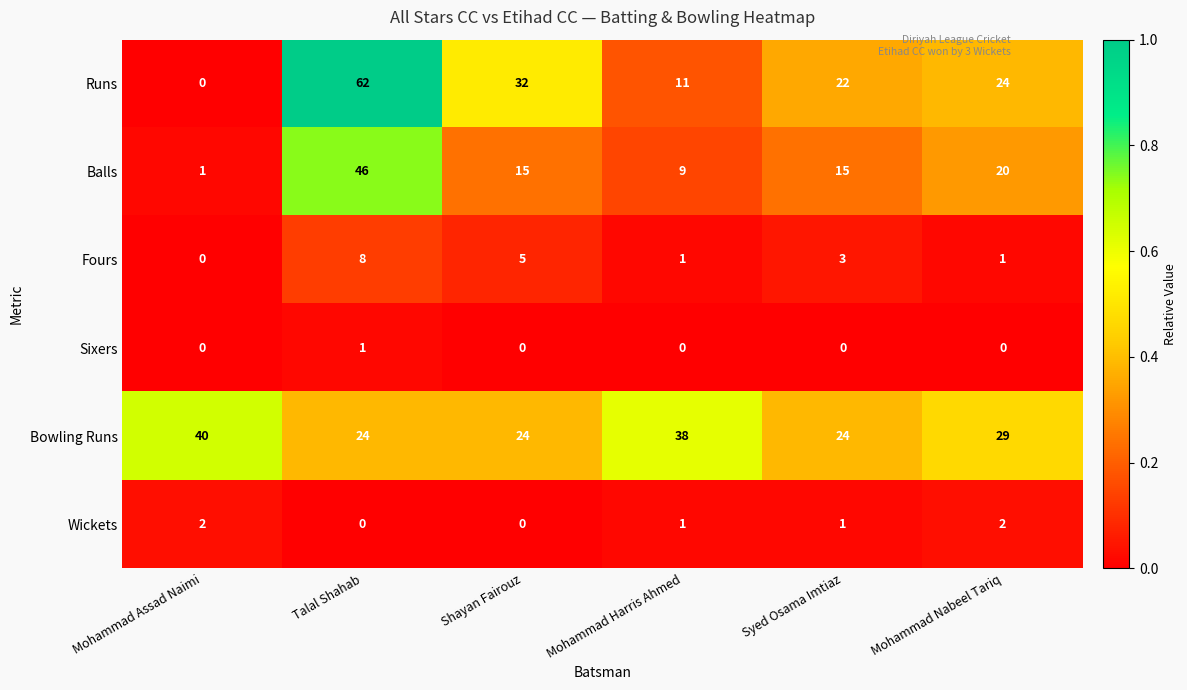

At which category is the sum across all series the highest?

Talal Shahab